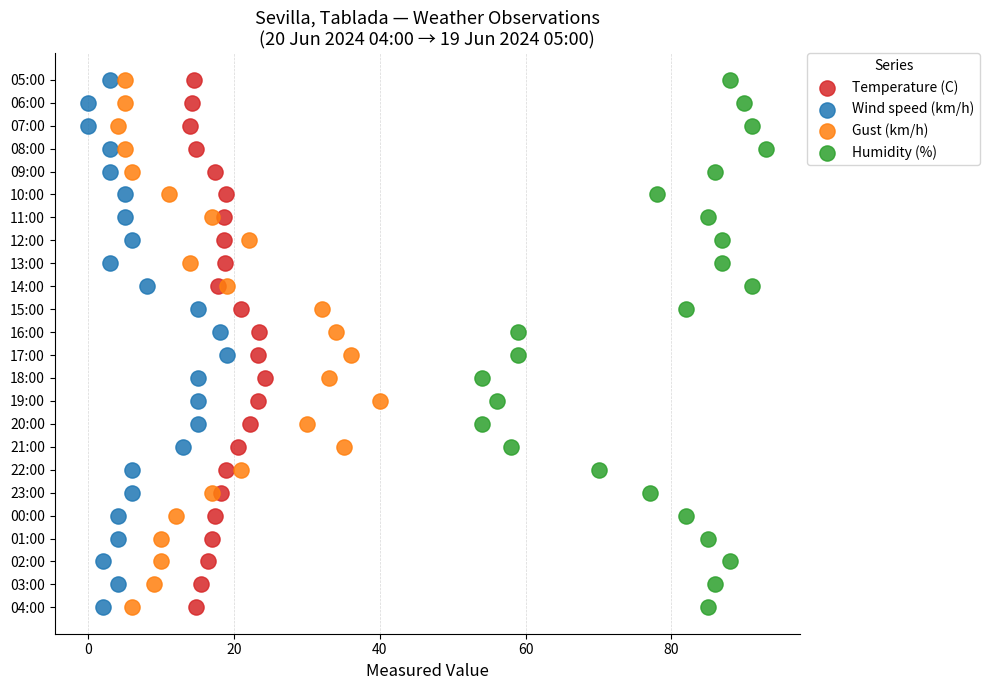

What are all the series names shown in the legend?

Temperature (C), Wind speed (km/h), Gust (km/h), Humidity (%)